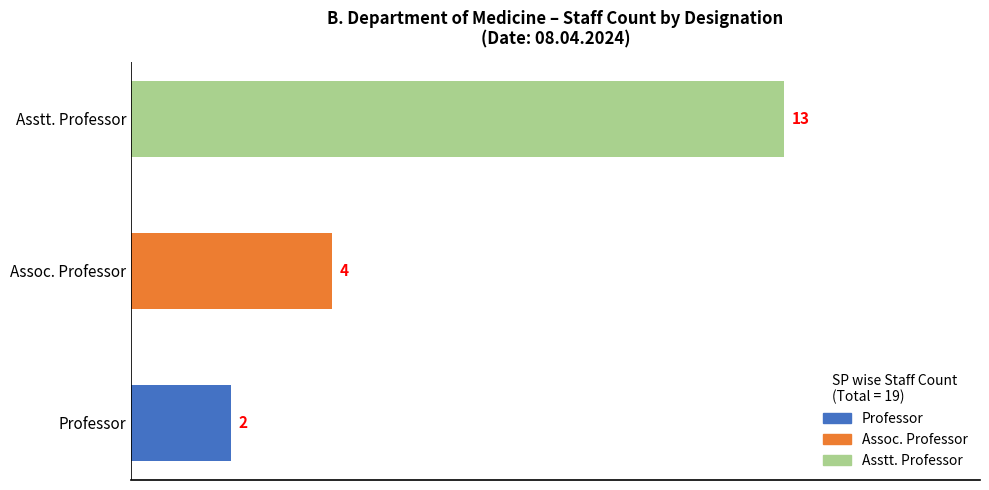

What is the smallest value displayed?

2